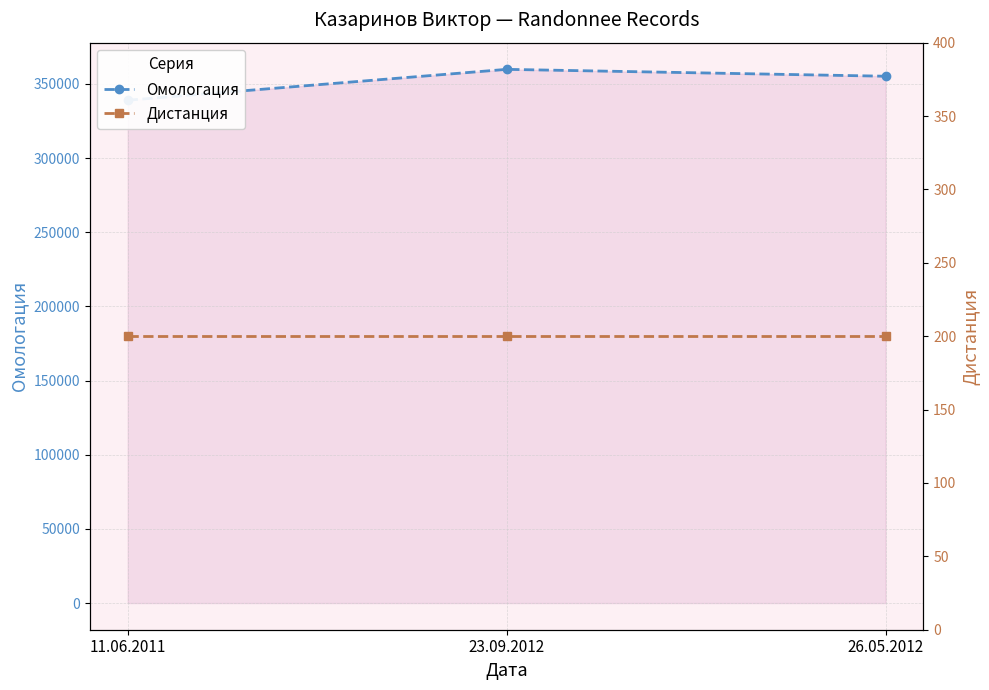

Reading left to right, extract all data points from this chart.

Омологация: 339026	359839	355199
Дистанция: 200	200	200